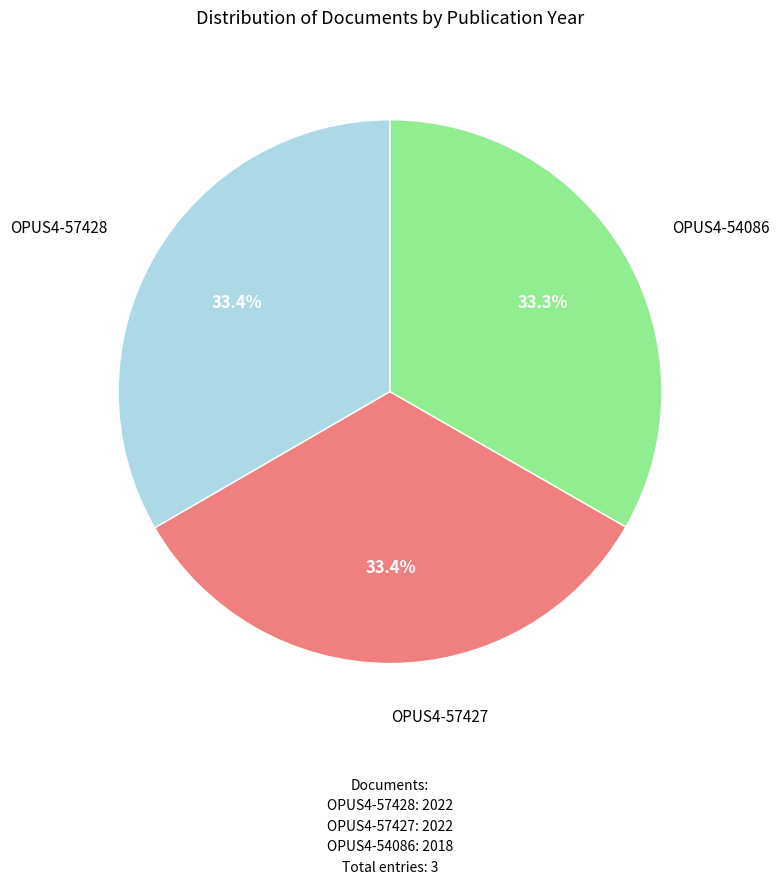

Is there any slice that represents more than half of the pie?

No